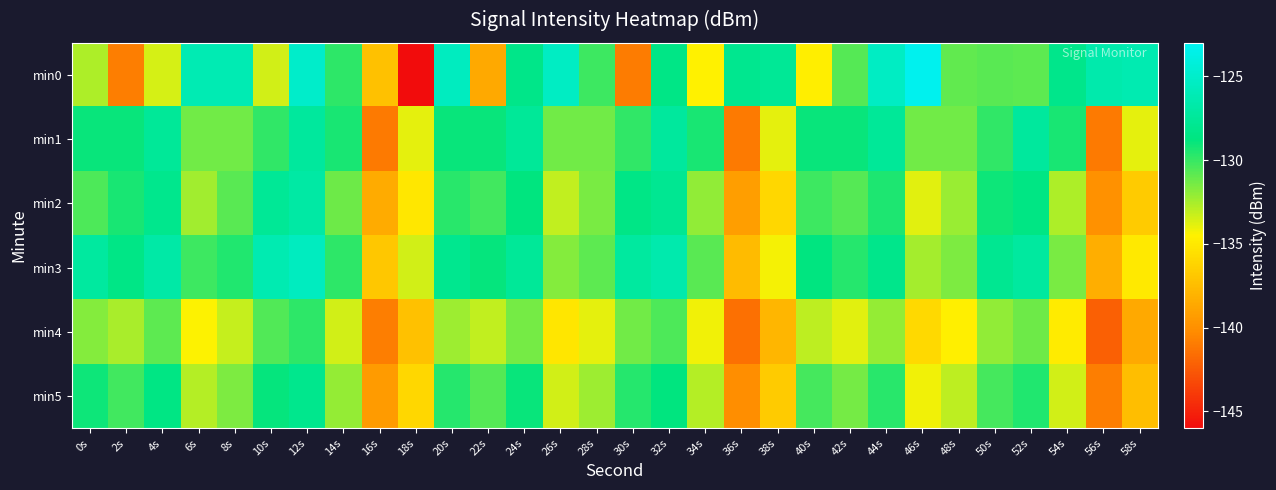

At how many categories does at least one series exceed -135?

29